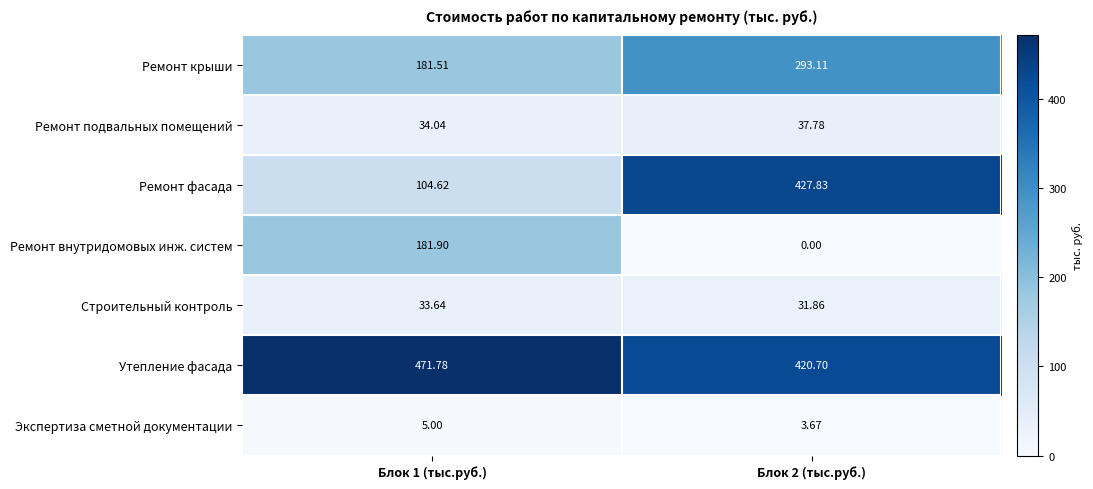

Is the value of Ремонт подвальных помещений at Блок 1 (тыс.руб.) greater than the value of Ремонт фасада at Блок 1 (тыс.руб.)?

No